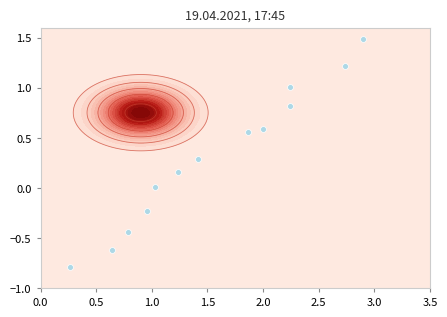

How many categories are shown in the chart?

13